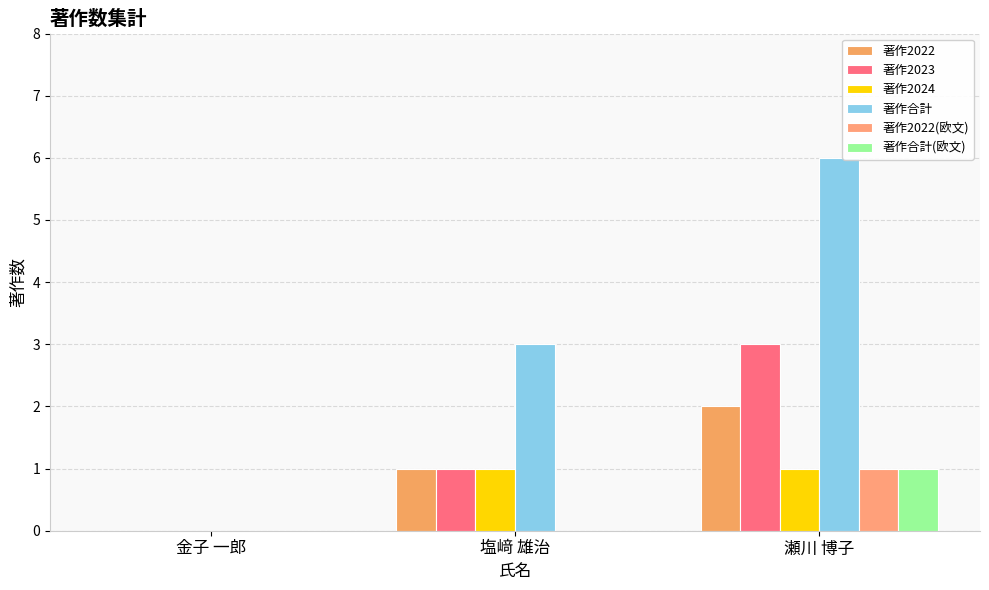

Reading right to left, transcribe all the data shown in this chart.

著作2022: 瀬川 博子=2	塩﨑 雄治=1	金子 一郎=0
著作2023: 瀬川 博子=3	塩﨑 雄治=1	金子 一郎=0
著作2024: 瀬川 博子=1	塩﨑 雄治=1	金子 一郎=0
著作合計: 瀬川 博子=6	塩﨑 雄治=3	金子 一郎=0
著作2022(欧文): 瀬川 博子=1	塩﨑 雄治=0	金子 一郎=0
著作合計(欧文): 瀬川 博子=1	塩﨑 雄治=0	金子 一郎=0